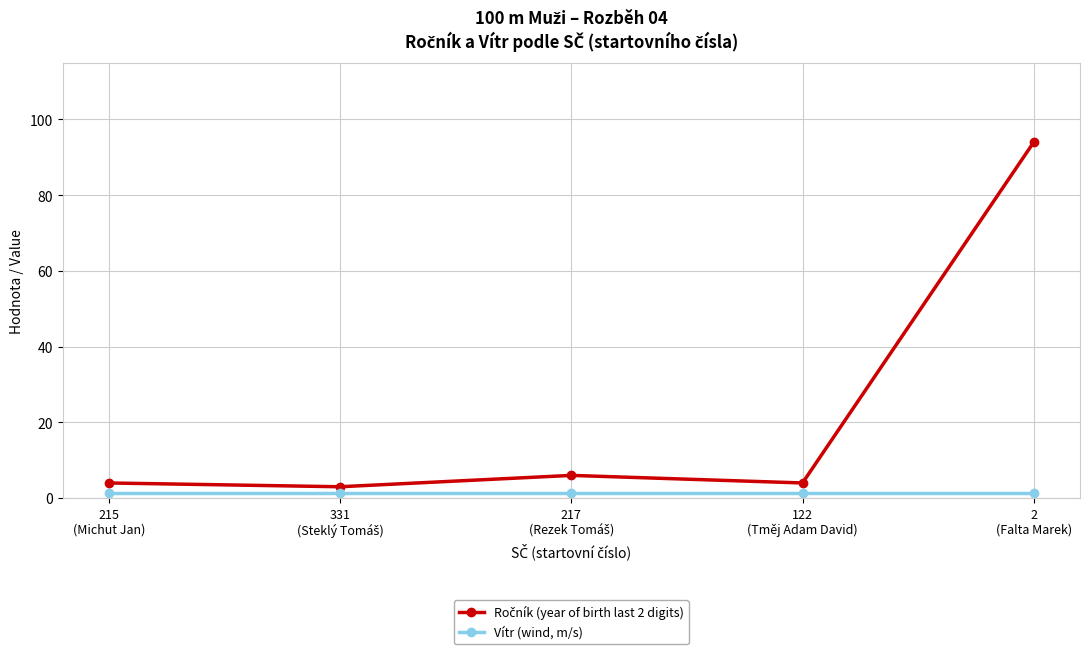

The Vítr (wind, m/s) series shows 1.4 at 2
(Falta Marek). True or false?

True